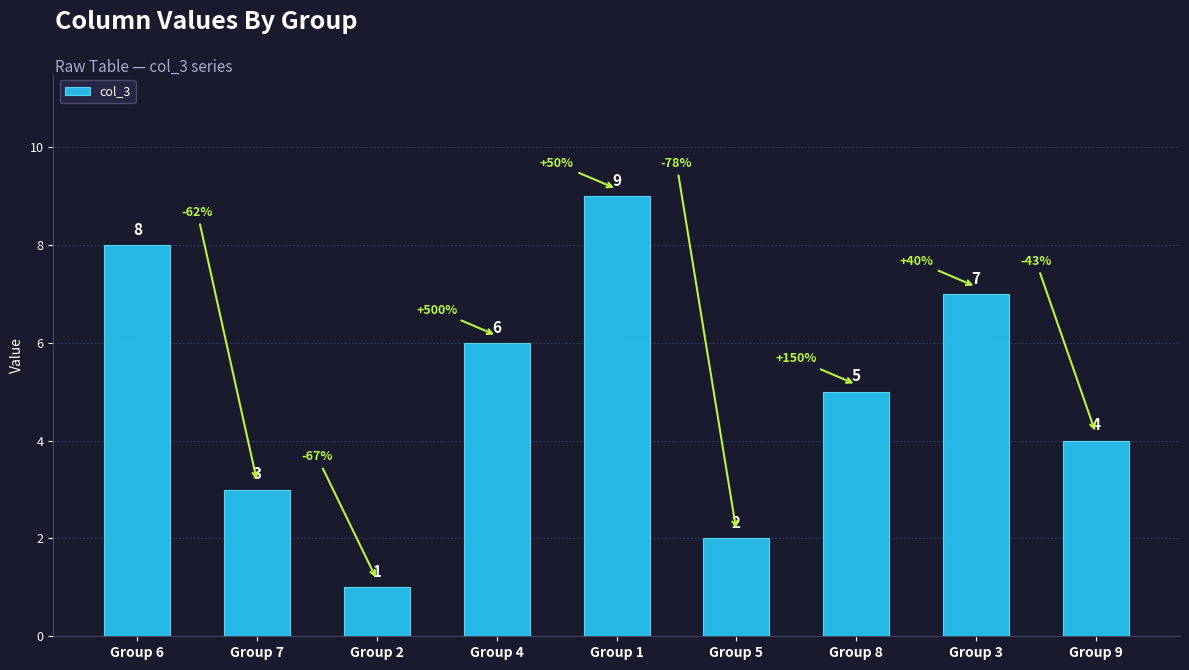

Where does the data first go above 5?

Group 6